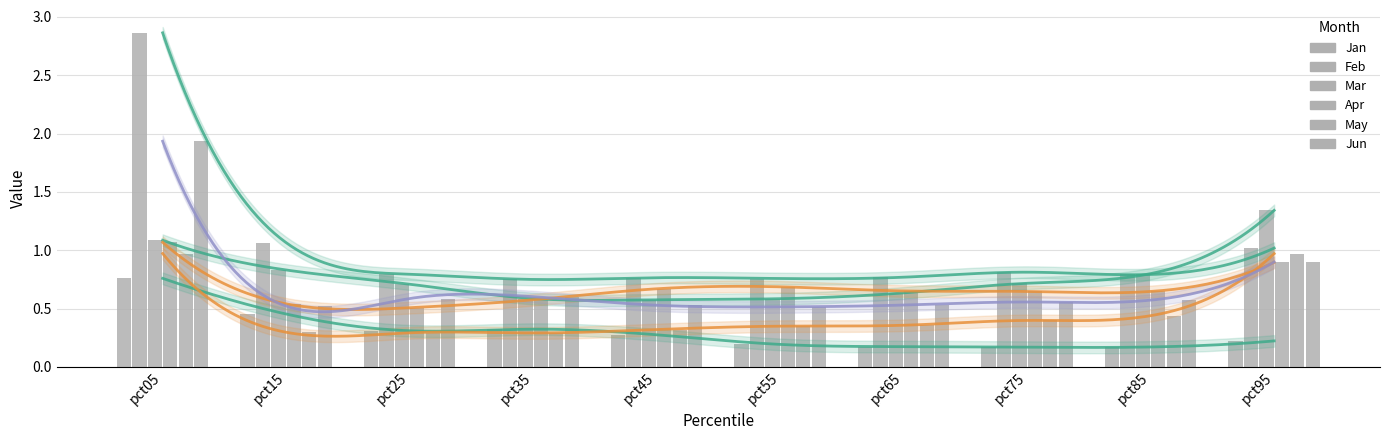

What is the difference between the maximum and second lowest values in the Jun series?

1.4